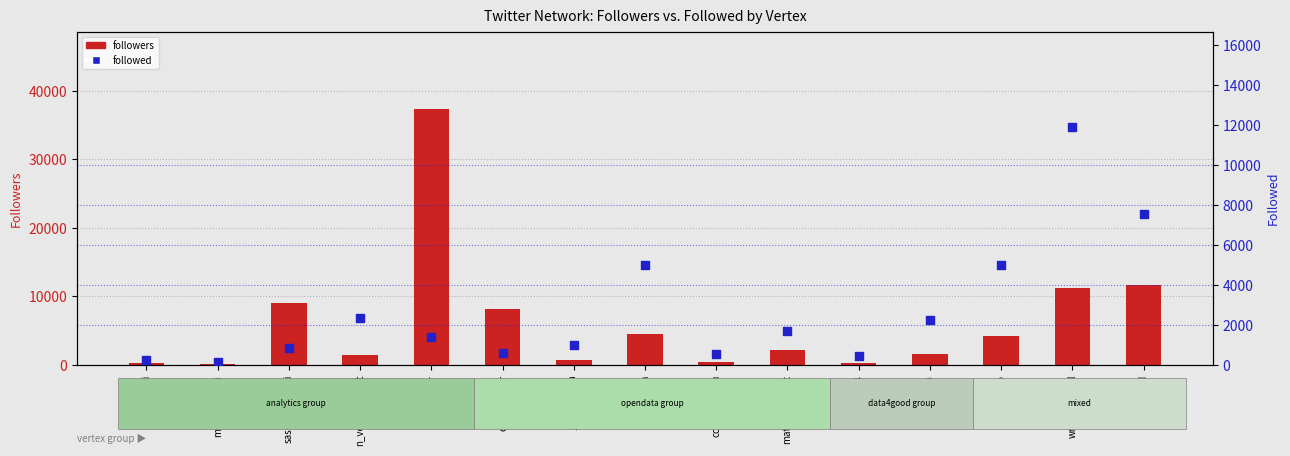

At which category is the sum across all series the highest?

lagazettefr